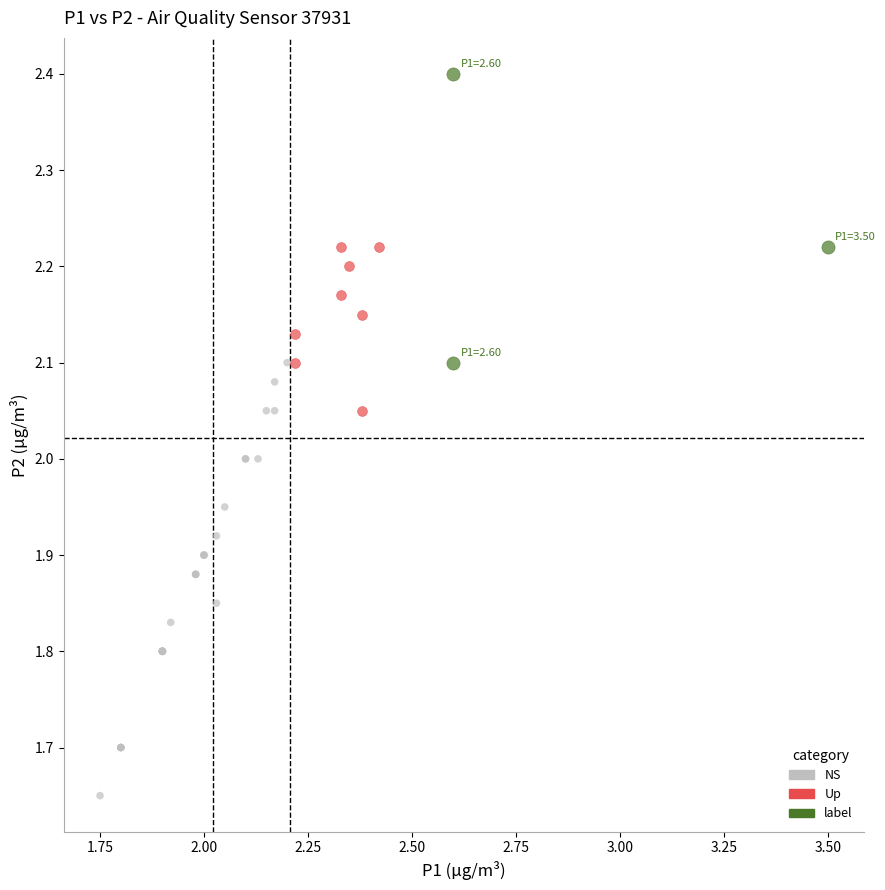

Which series contains the lowest Y value?

NS